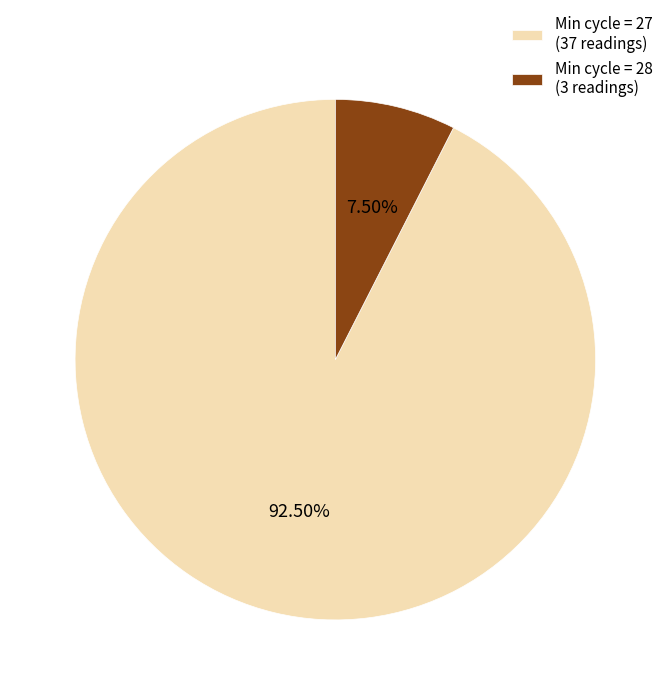

Between Min cycle = 28 (3 readings) and Min cycle = 27 (37 readings), which is larger?

Min cycle = 27 (37 readings)